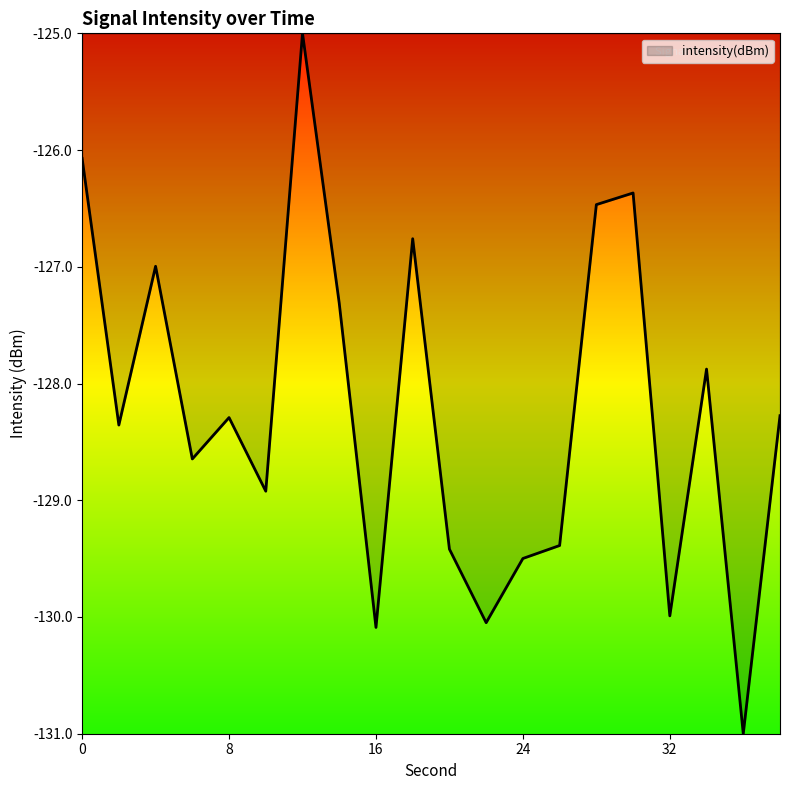

What is the greatest value displayed?

-125.0